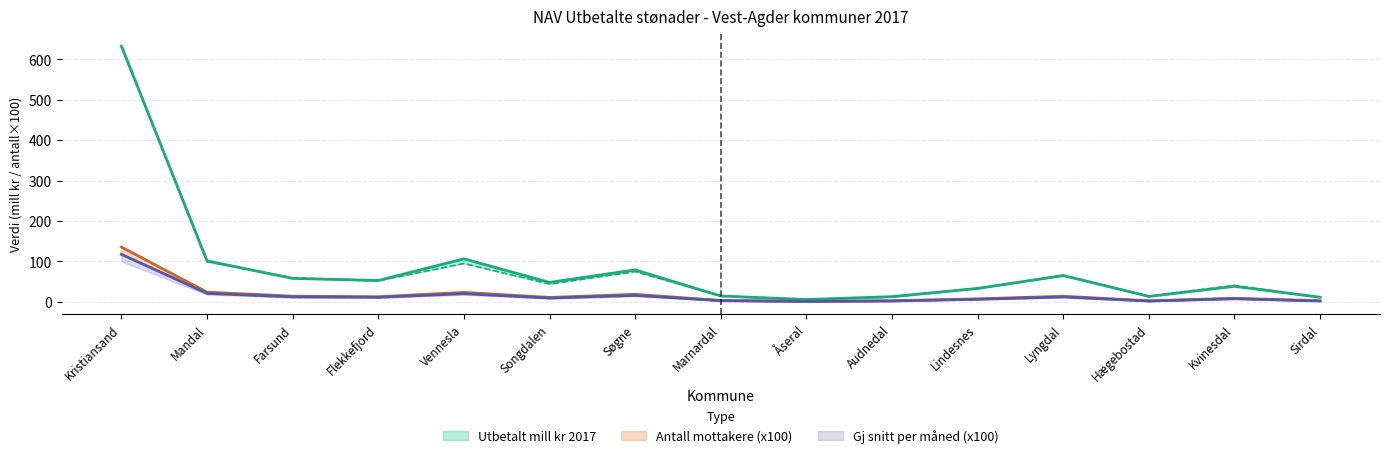

Does the chart have visible grid lines?

Yes